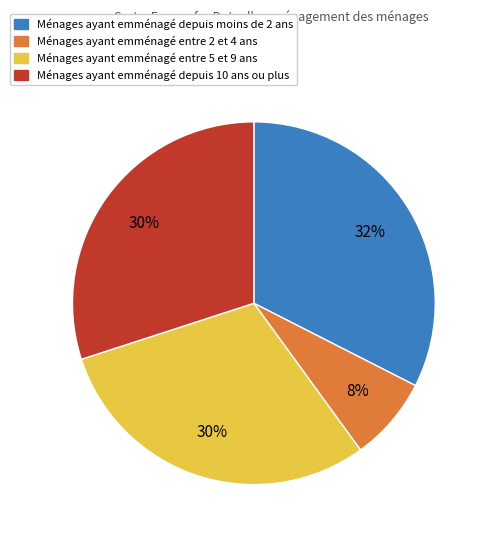

To the nearest percent, what portion does Ménages ayant emménagé depuis moins de 2 ans represent?

32%